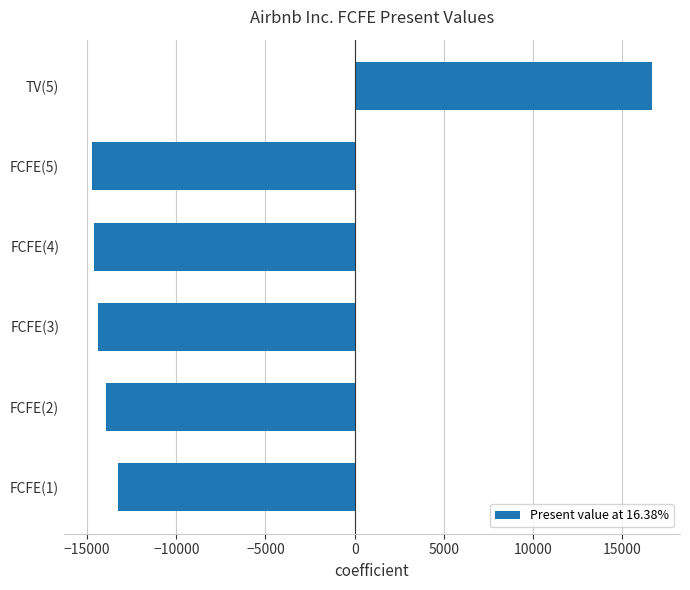

The value at FCFE(2) is -13971. True or false?

True